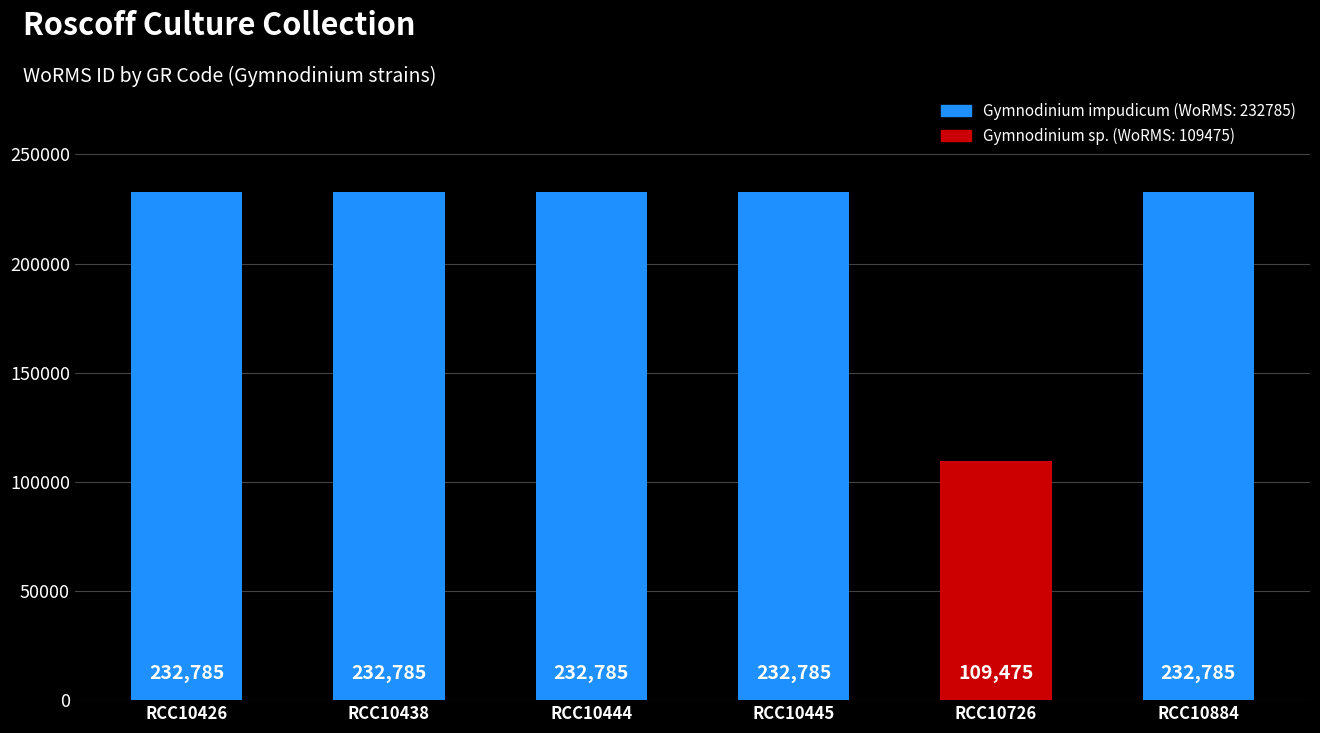

Reading left to right, list all the values displayed in this chart.

232785	232785	232785	232785	109475	232785